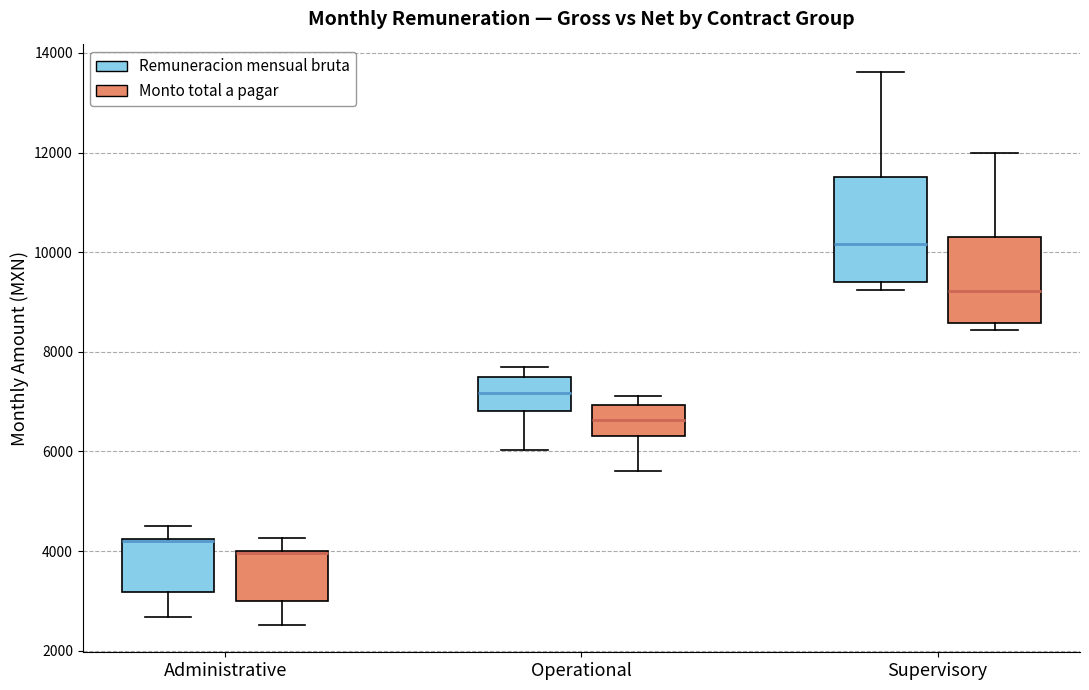

Where does the median line of the box for Operational (Remuneracion mensual bruta) sit on the y-axis? The values are not printed on the chart, so give them approximately, as read against the axis.

7200